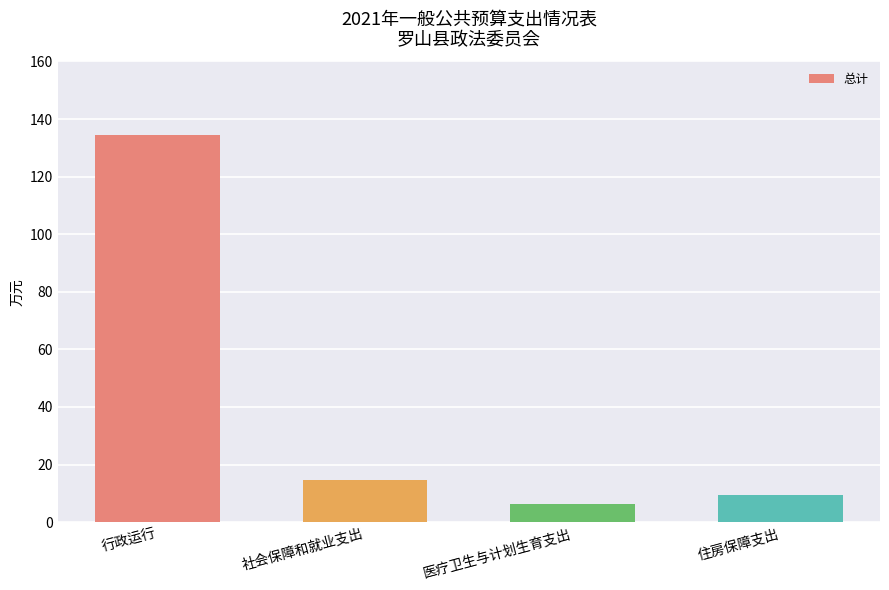

The chart shows a value of 9.5 at 住房保障支出. True or false?

True